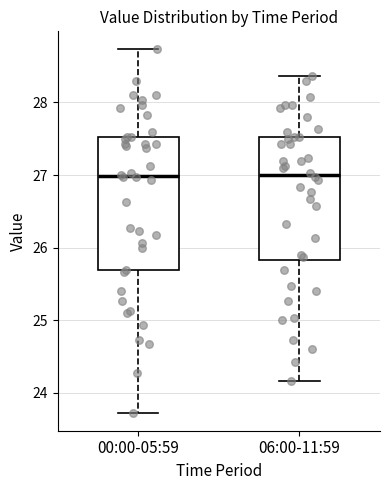

Reading left to right, read every box against the y-axis: the position of its median line, the range the box covers, and the ends of its whiskers. The values are not printed on the chart, so give them approximately, as read against the axis.

00:00-05:59: median 27.0, box 25.7 to 27.5, whiskers 23.7 to 28.7
06:00-11:59: median 27.0, box 25.8 to 27.5, whiskers 24.2 to 28.4